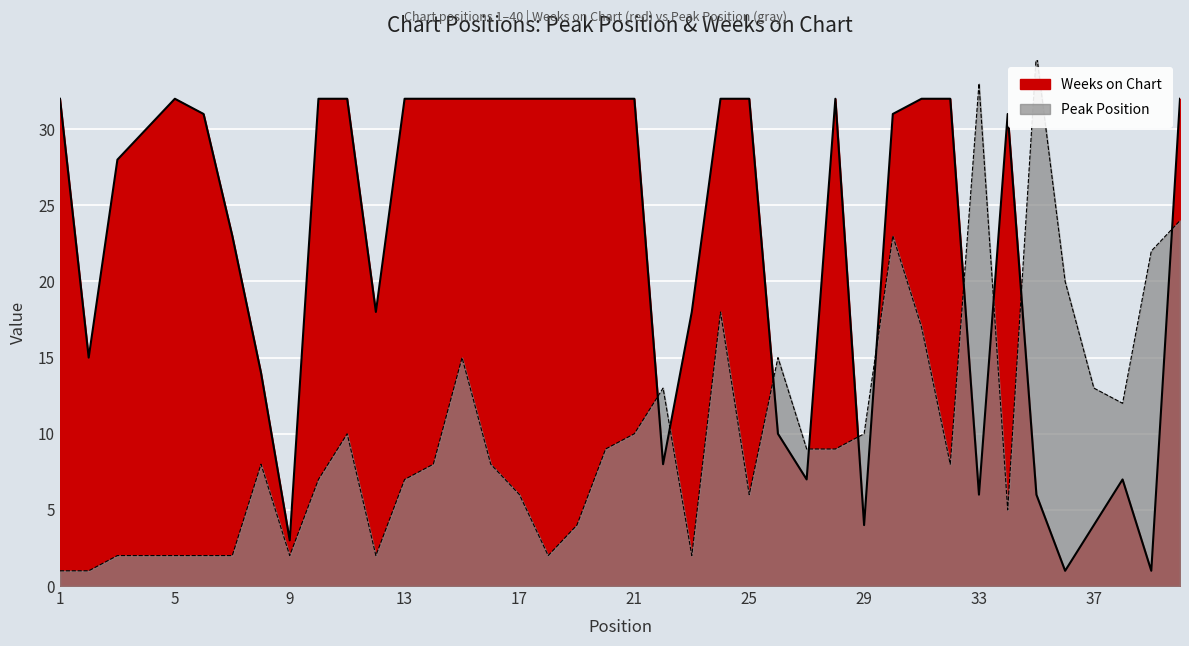

Where is Weeks on Chart nearest to the value 16?

2